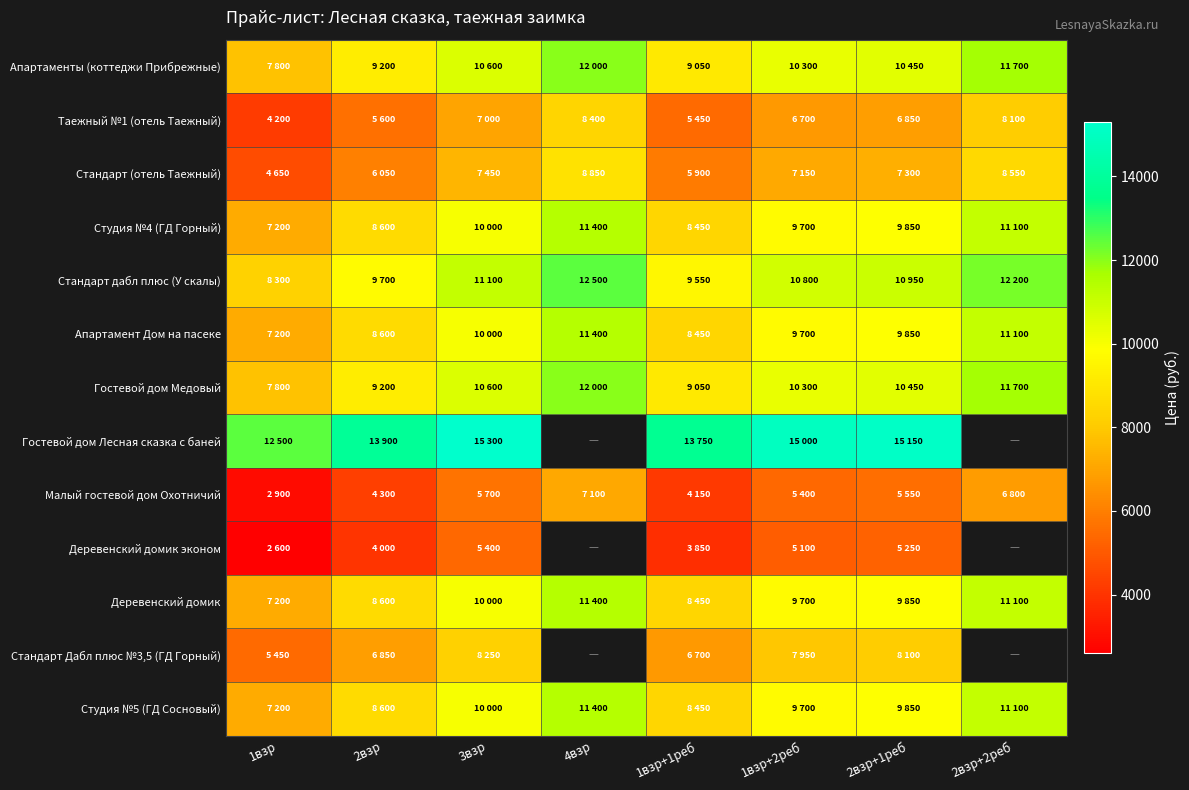

What is the average value of the Таежный №1 (отель Таежный) series?

6537.5